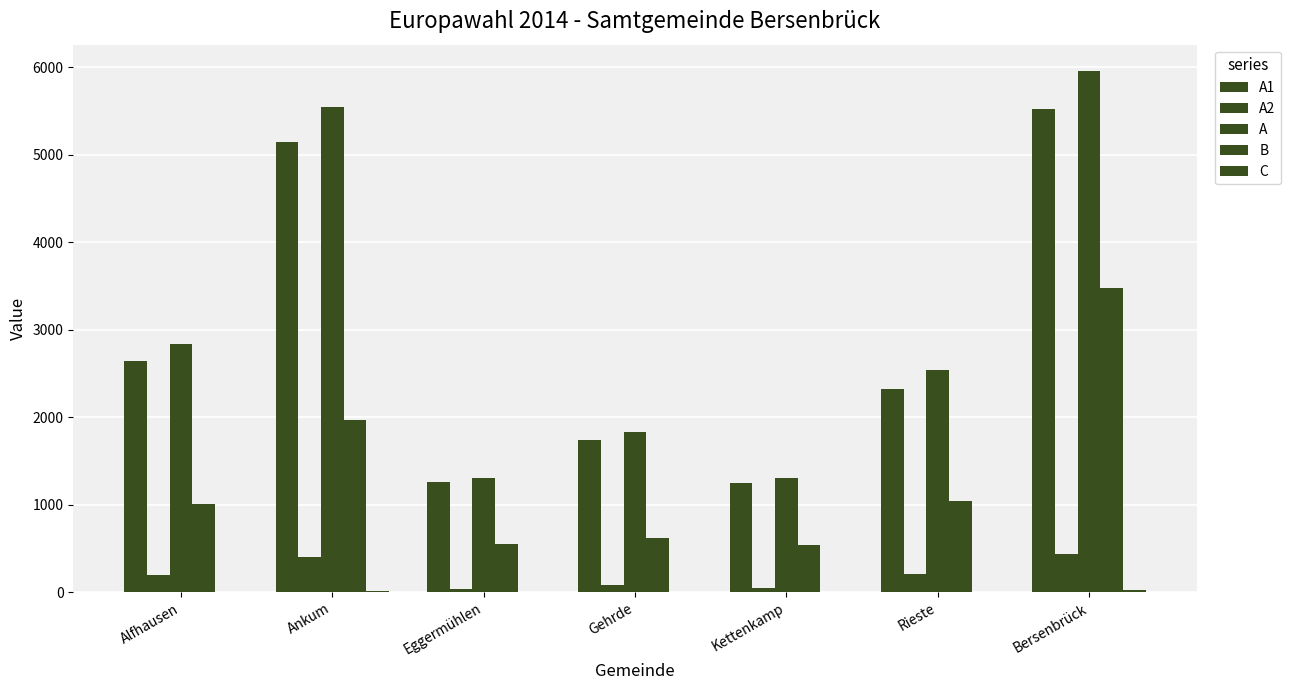

At Alfhausen, list the series in order from smallest to largest.

C, A2, B, A1, A